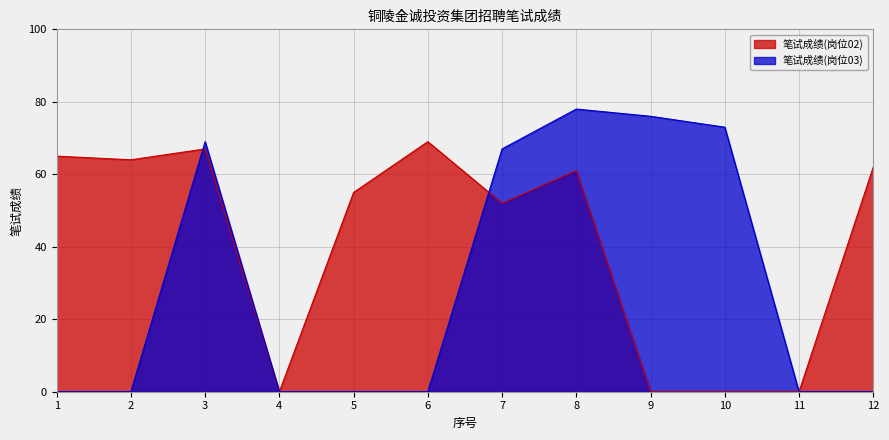

True or false: 笔试成绩(岗位02) has more than 0 points higher than both neighbors.

True